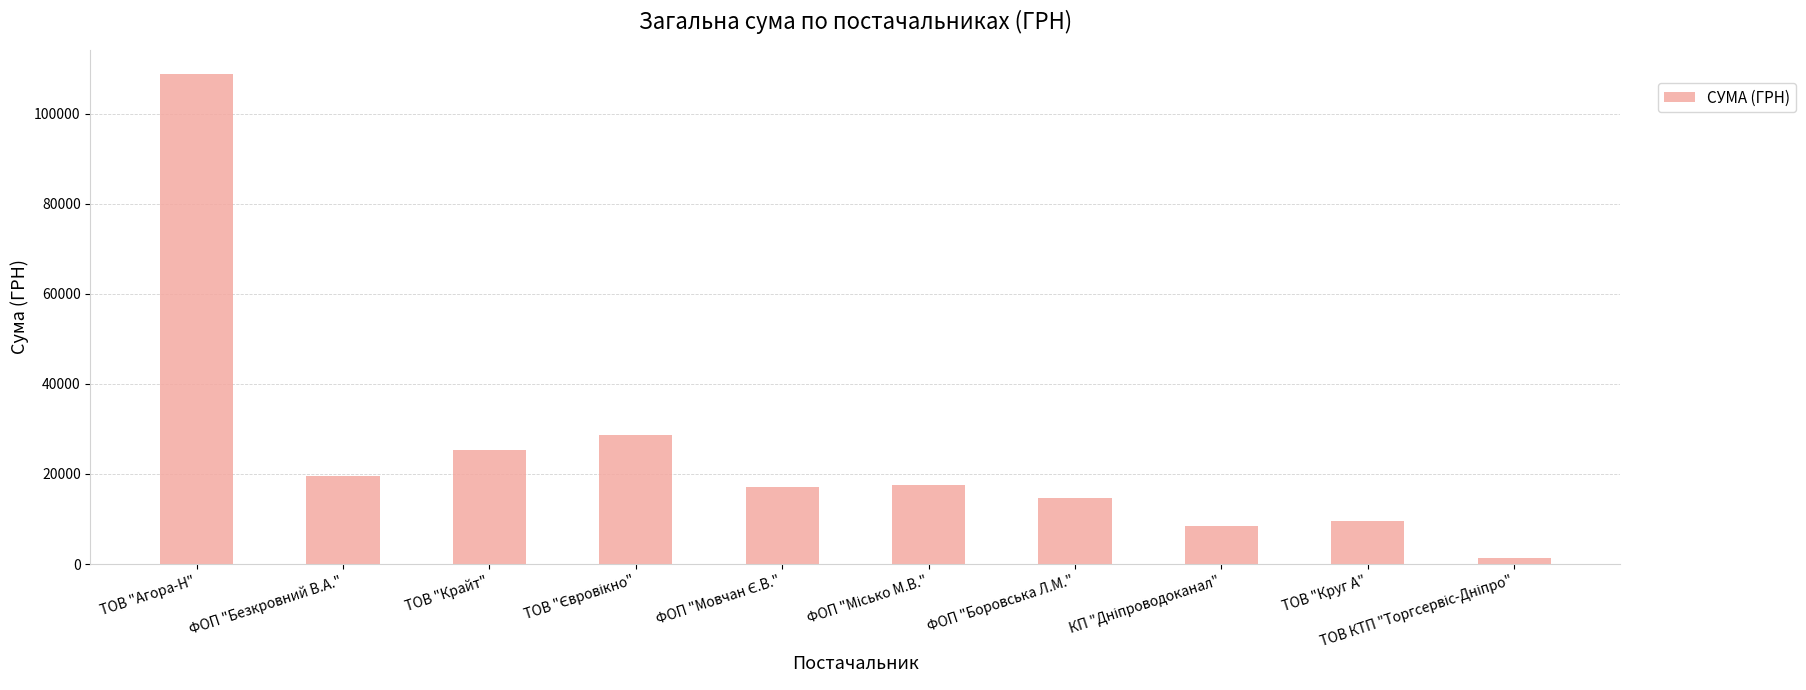

Which has a higher value, ТОВ "Круг А" or ТОВ "Агора-Н"?

ТОВ "Агора-Н"